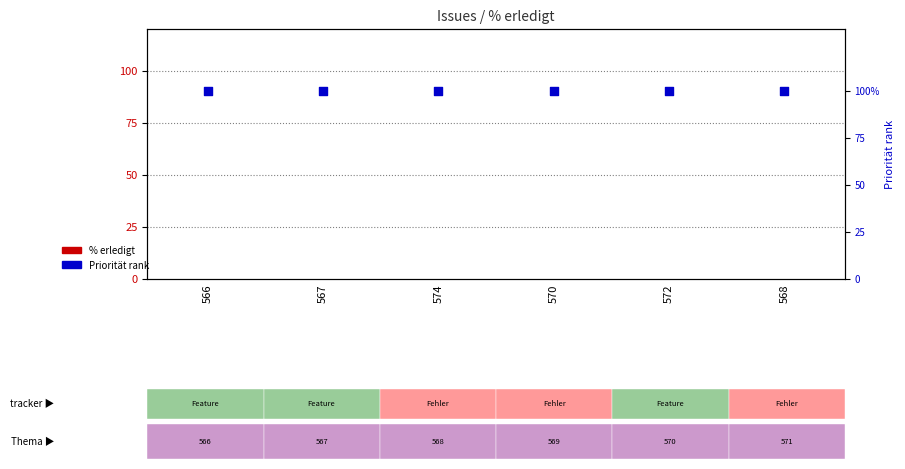

Which series has the largest total across all categories?

Priorität (Normal=100)